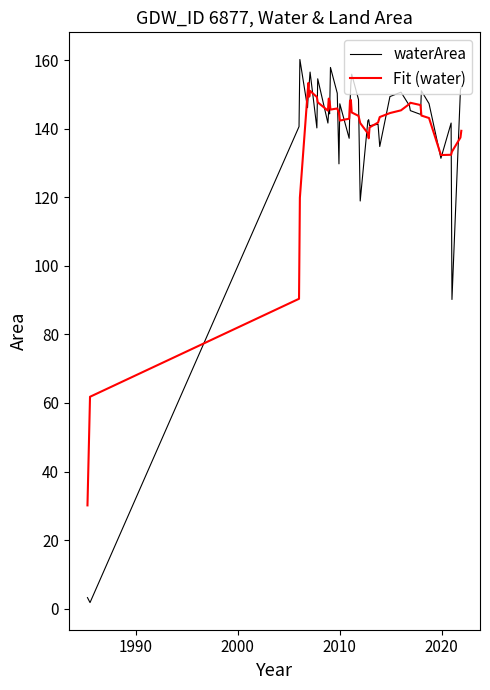

What are all the series names shown in the legend?

waterArea, Fit (water)